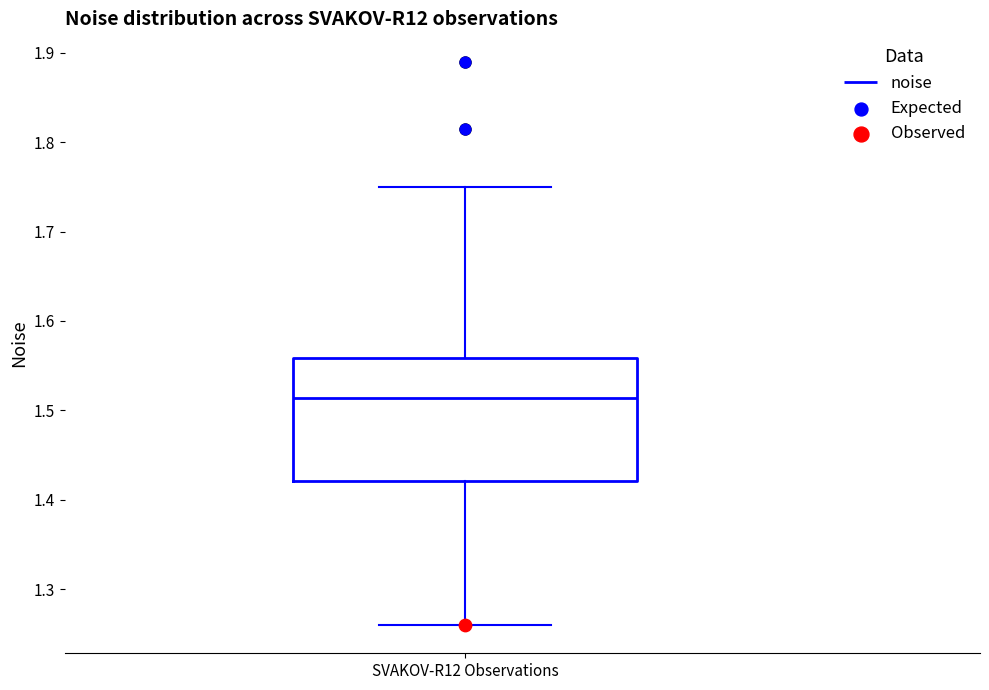

Read this box plot against the y-axis: the position of the median line, the range covered by the box, and the ends of both whiskers. The values are not printed on the chart, so give them approximately, as read against the axis.

median 1.51, box 1.42 to 1.56, whiskers 1.26 to 1.75